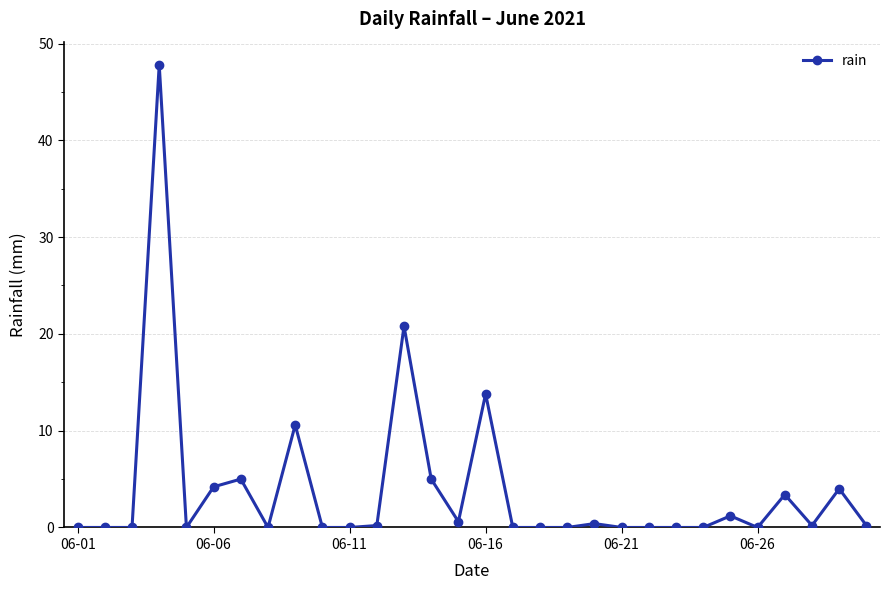

What is the average value?

3.9